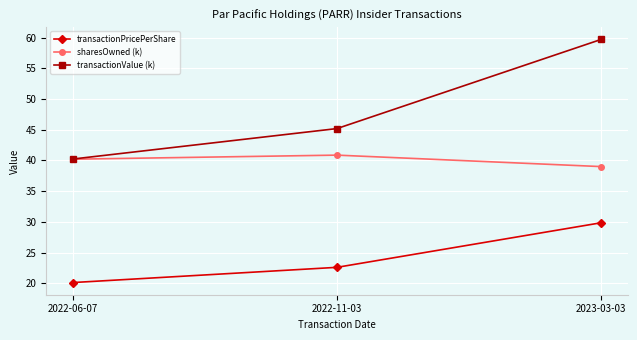

What is the difference between the maximum and minimum values in the sharesOwned (k) series?

1.9